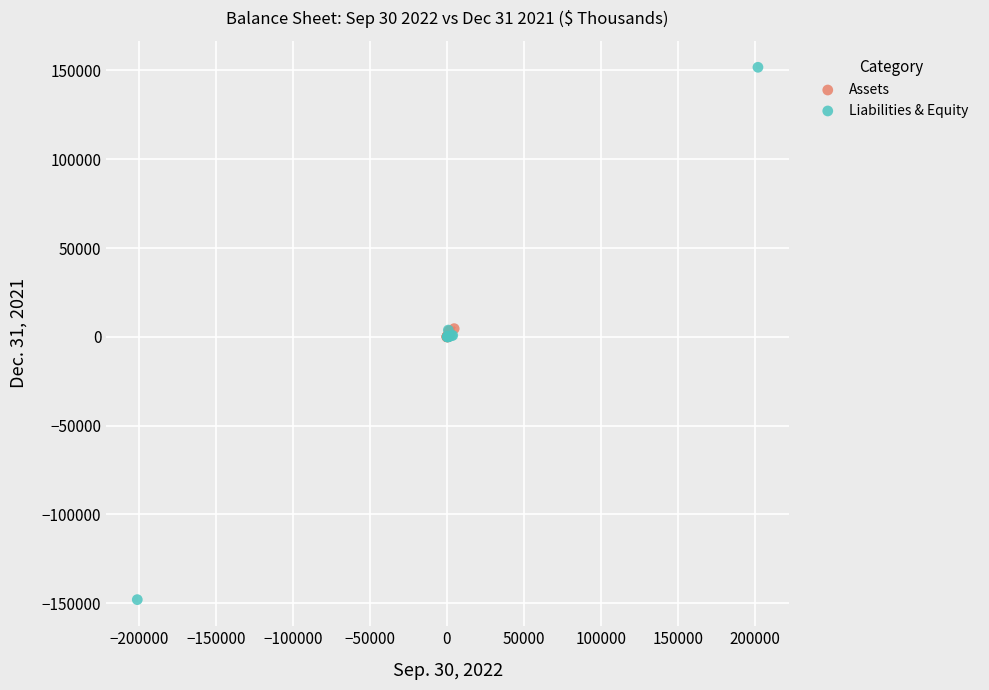

Which series reaches the minimum Y coordinate?

Liabilities & Equity